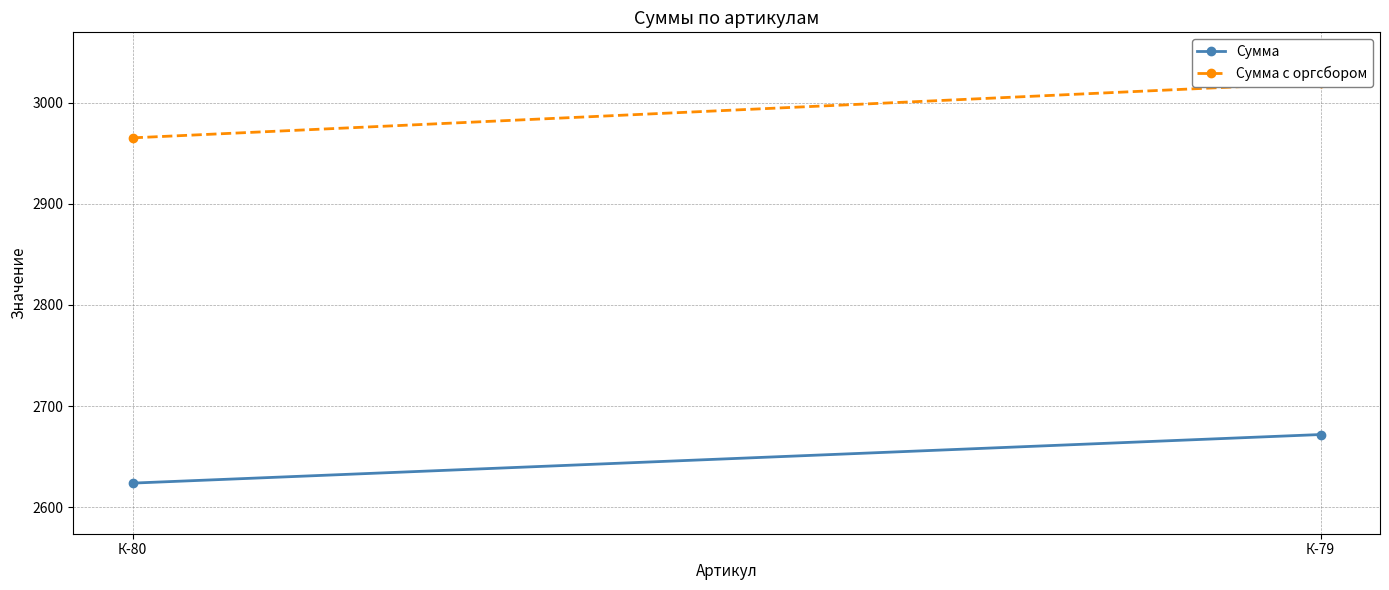

What is the value of the Сумма с оргсбором point at the 2nd from the left?

3019.4